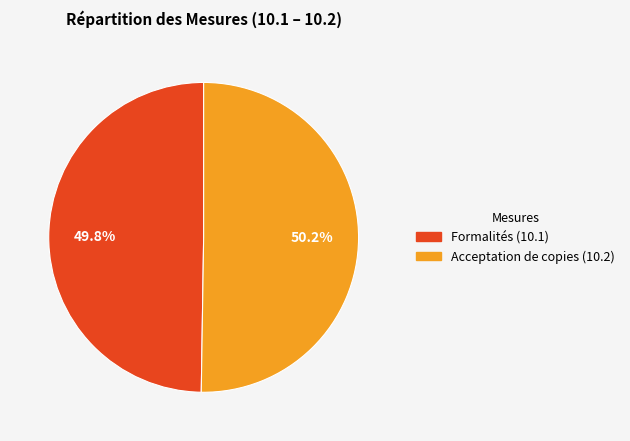

Approximately how many times larger is the value at Formalités (10.1) compared to Acceptation de copies (10.2)?

1.0